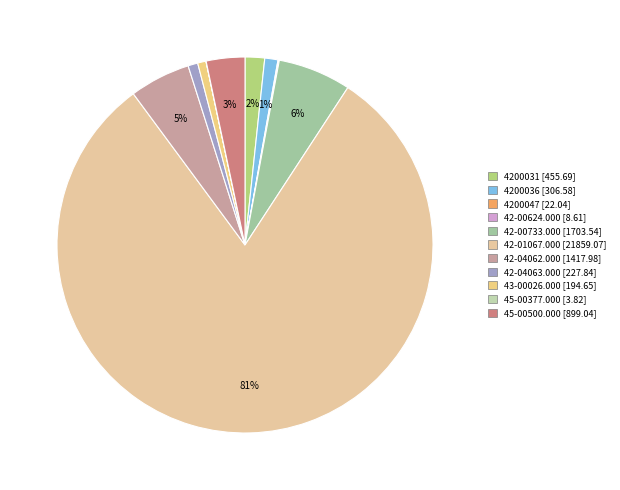

True or false: 42-00733.000 accounts for 6% of the total.

True